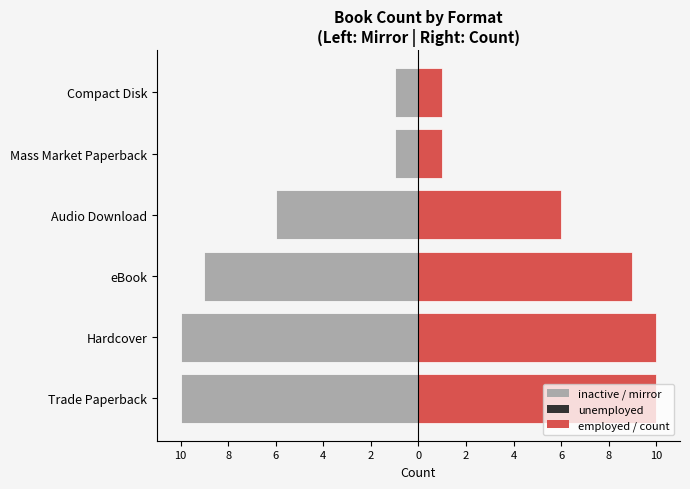

Where does the right count series first go above 9?

10